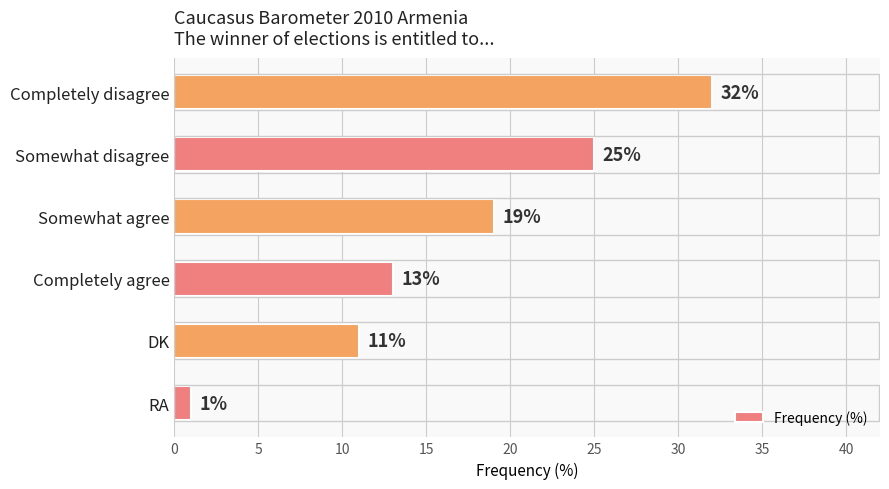

Reading bottom to top, what are all the values shown in this chart?

1	11	13	19	25	32